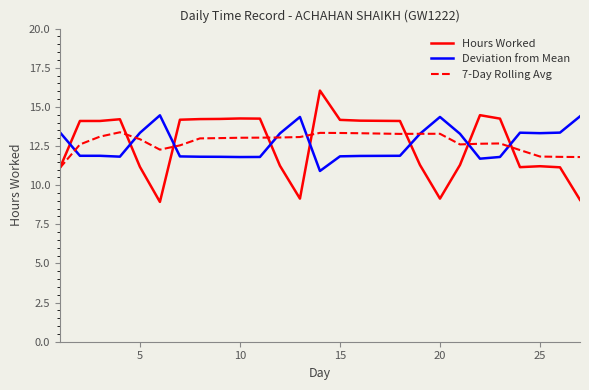

Which series has the largest range (max minus min)?

Hours Worked